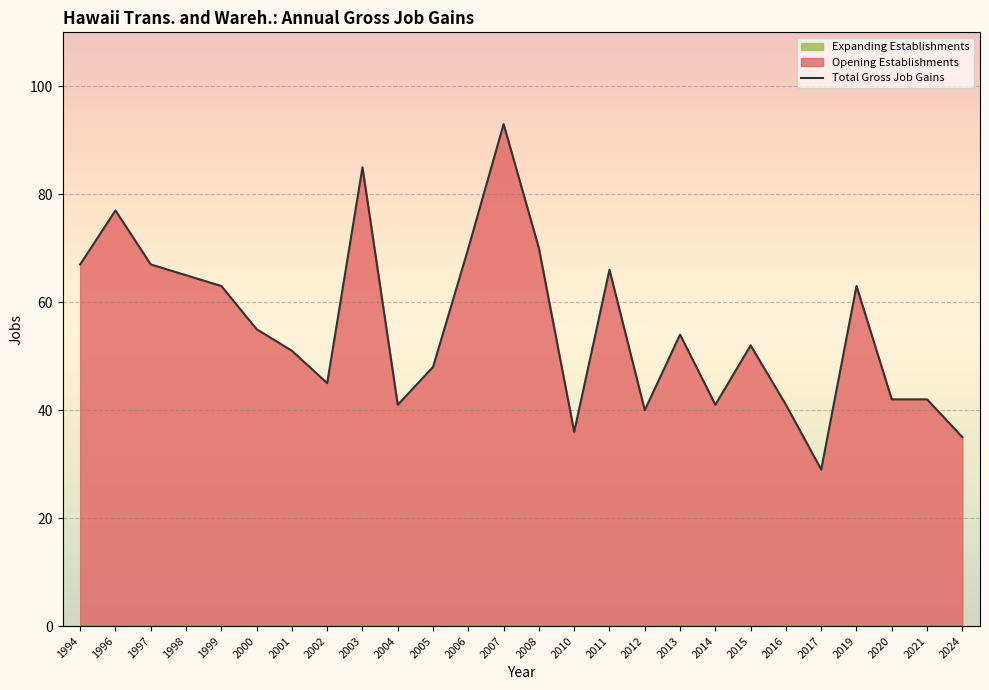

What is the approximate value at 1997, to the nearest 5?

65